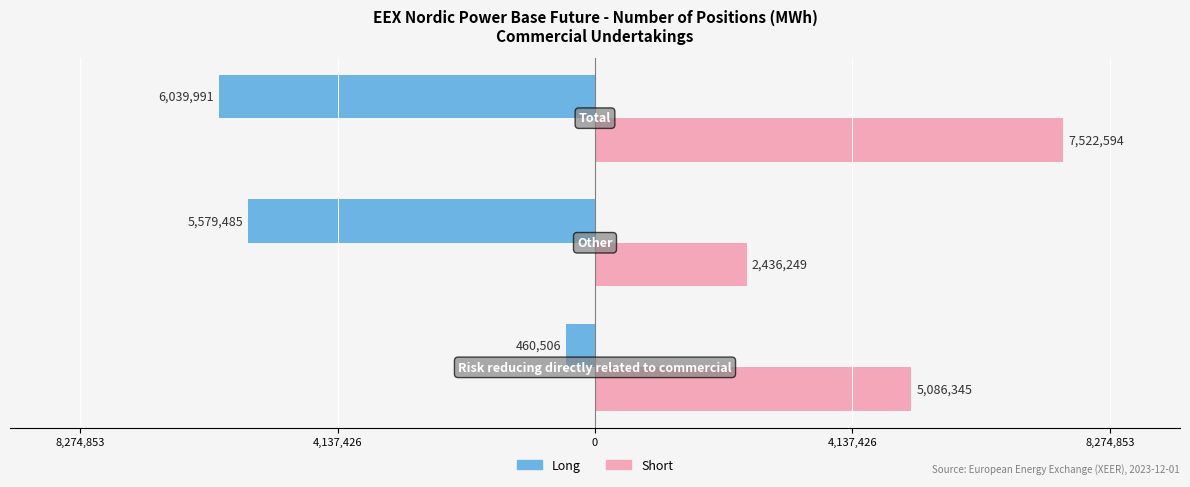

What are all the series names shown in the legend?

Long, Short